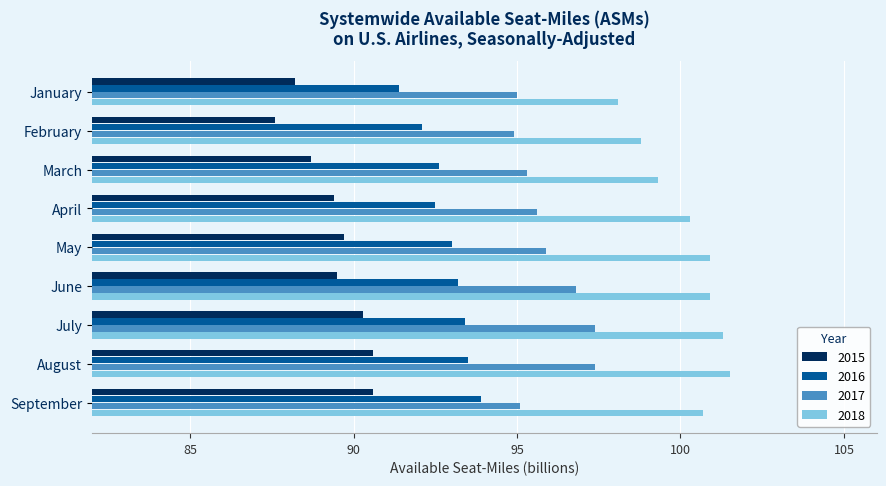

Which series has the largest range (max minus min)?

2018